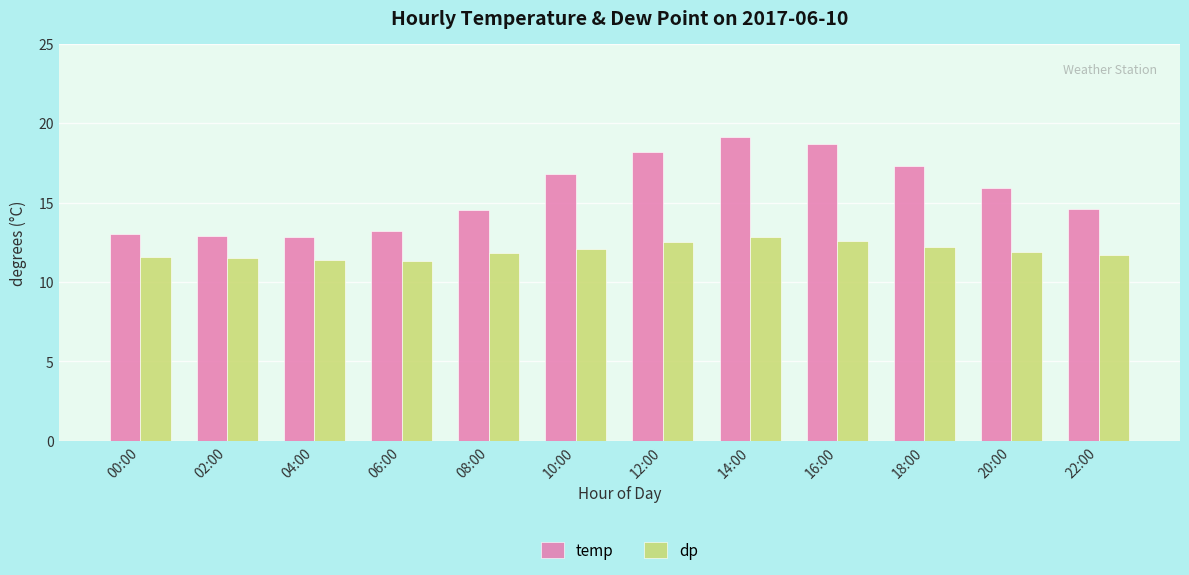

At which category is the sum across all series the highest?

14:00